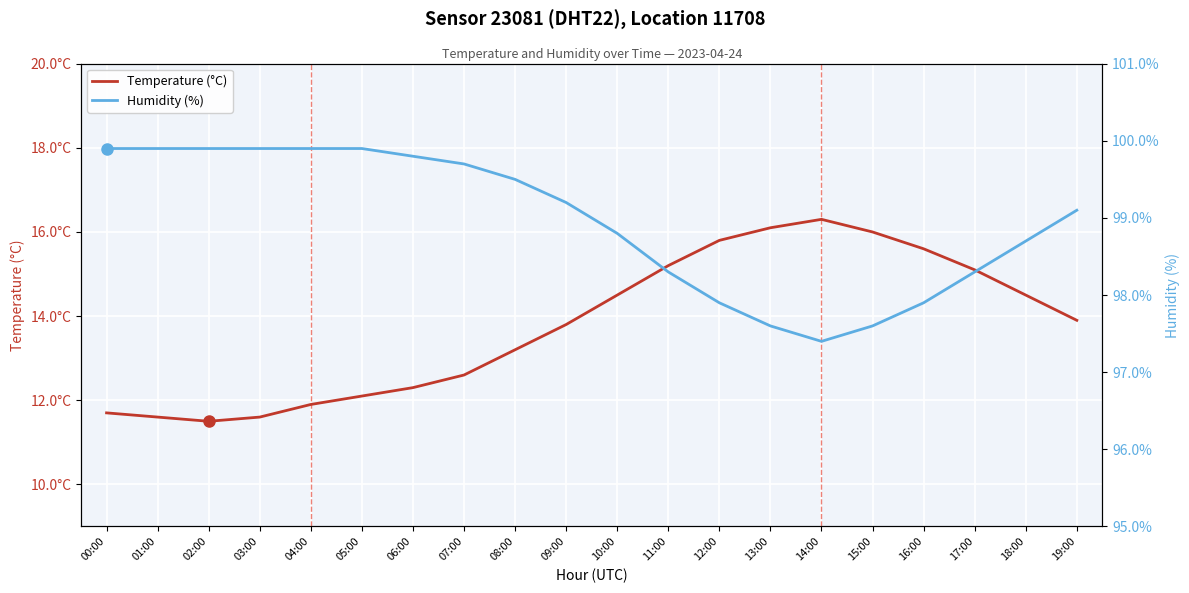

What value does the Temperature (°C) series have at 15:00?

16.0